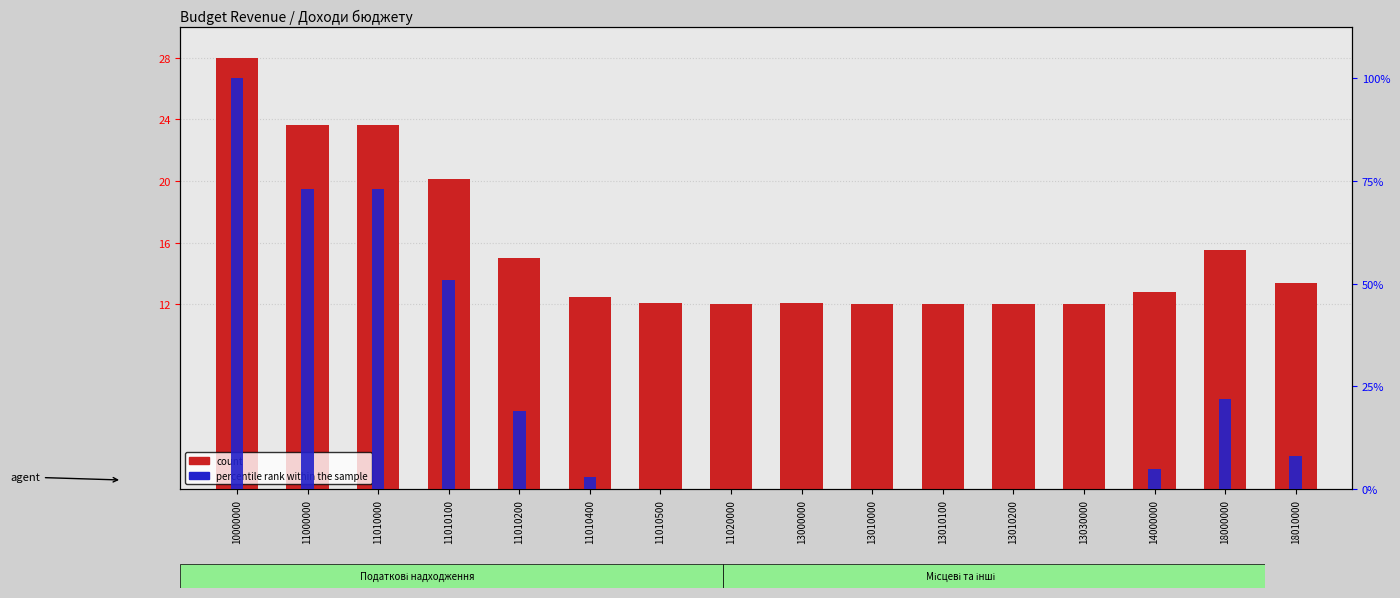

How many bars are there in total?

32